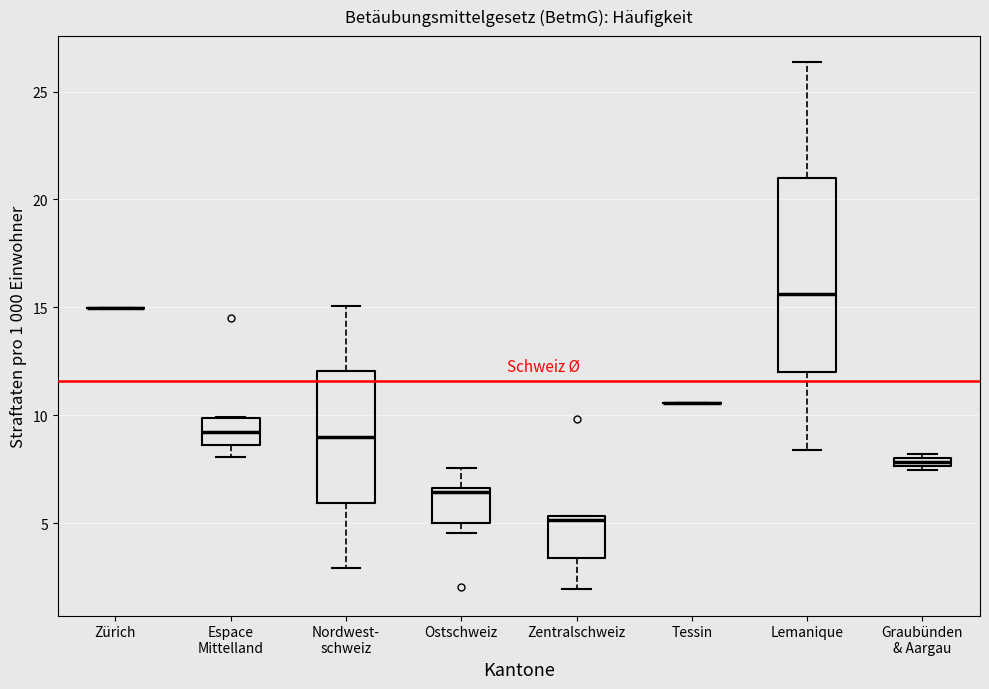

Where is the lower edge of the box for Espace Mittelland on the y-axis? The values are not printed on the chart, so give them approximately, as read against the axis.

8.5